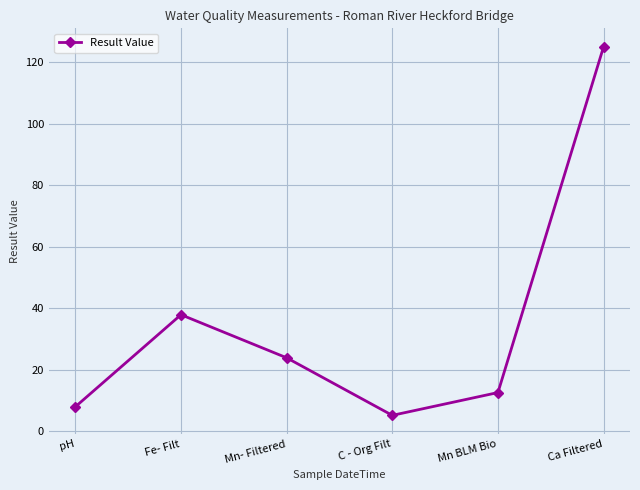

True or false: the data has more than 1 interior local peaks.

False